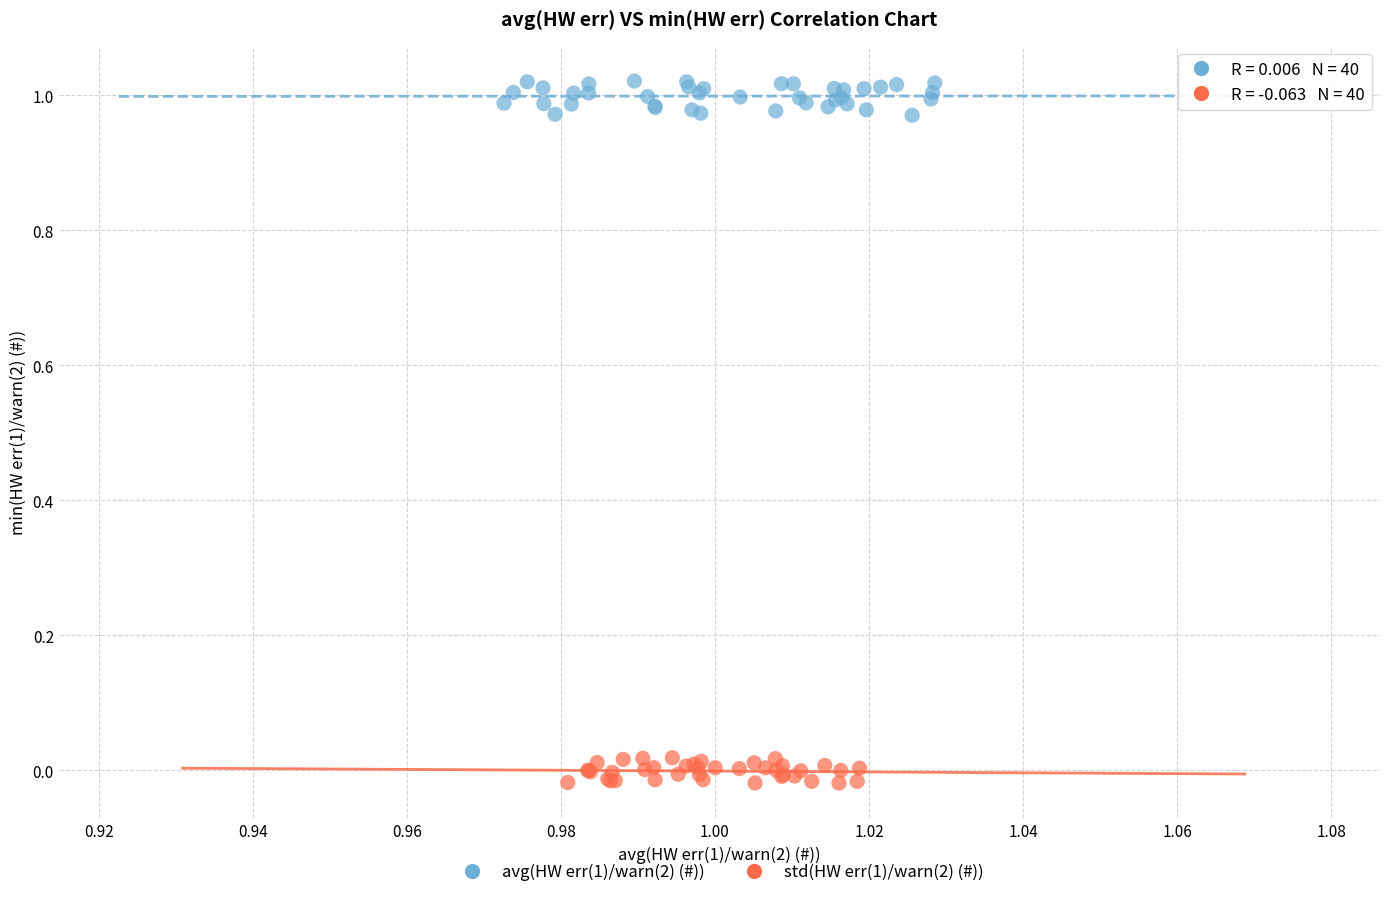

Which series reaches the minimum Y coordinate?

std(HW err(1)/warn(2) (#))